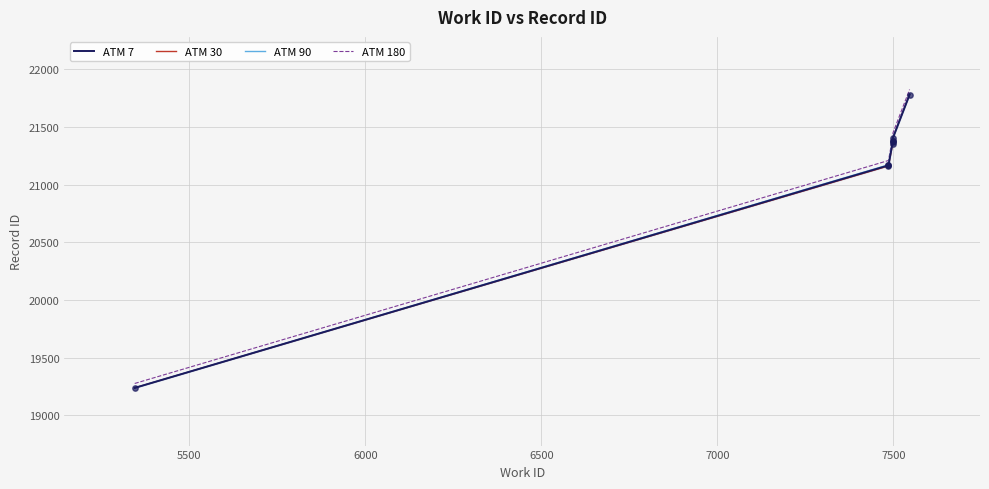

Which series contains the highest Y value?

ATM 180